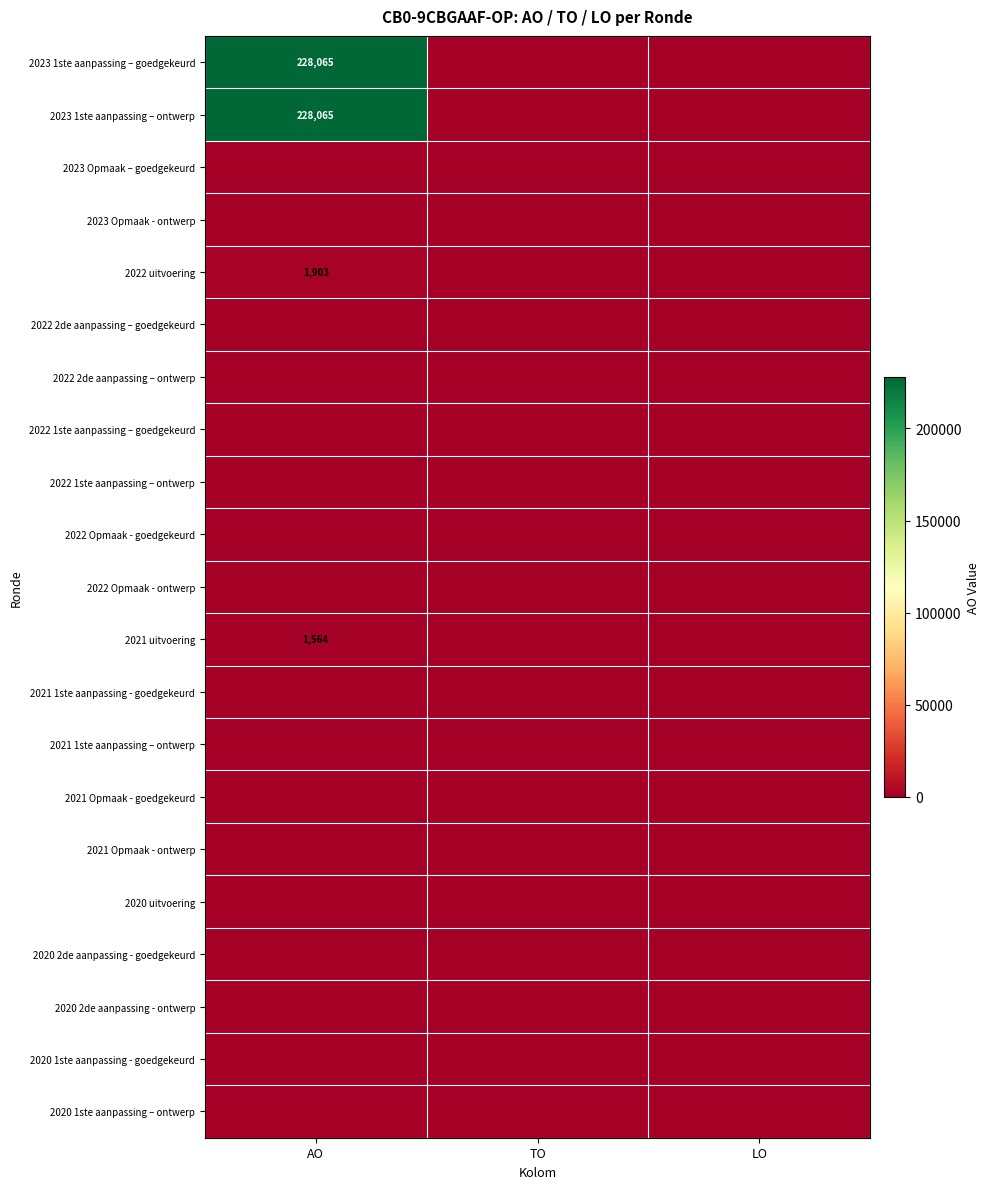

The value of 2022 uitvoering at AO is 3069. True or false?

False